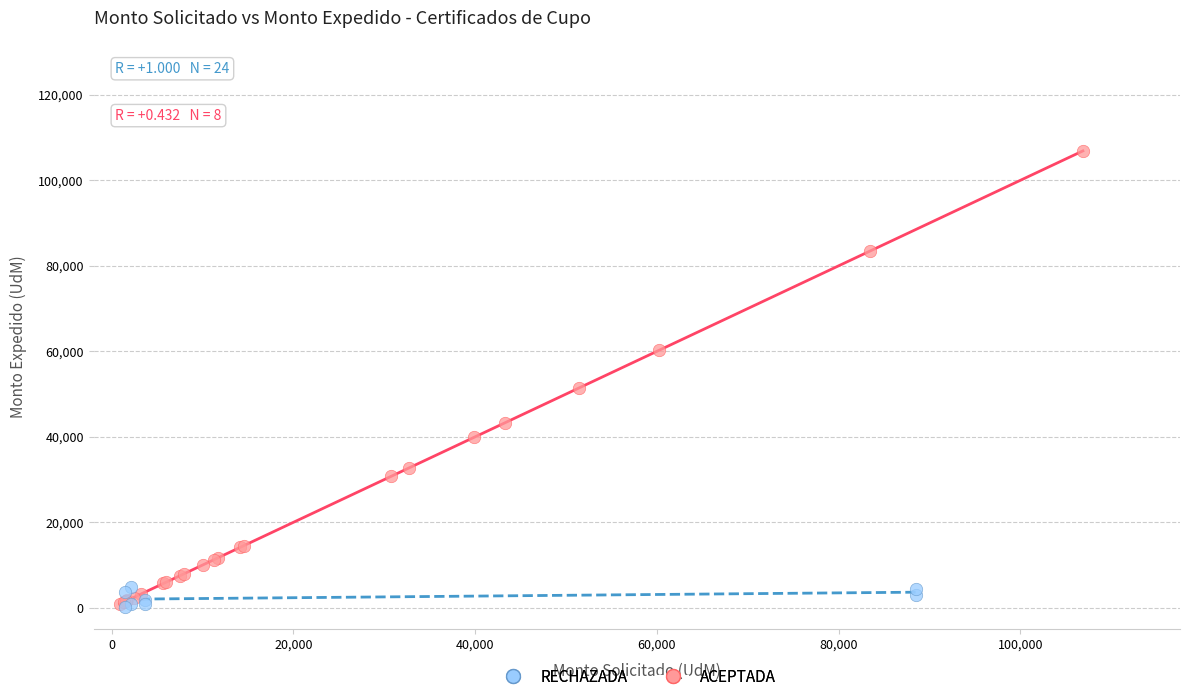

Which series has the largest Y range (max minus min)?

ACEPTADA